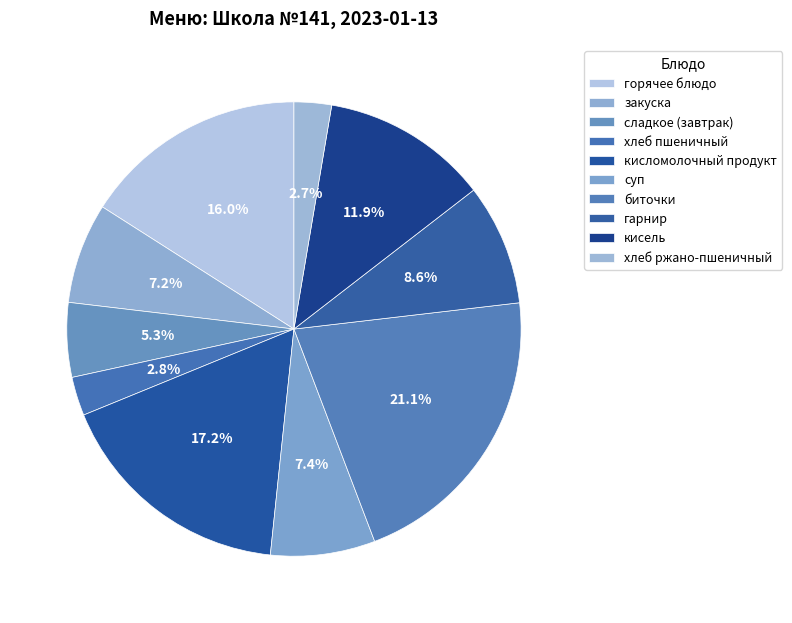

To the nearest percent, what portion does хлеб ржано-пшеничный represent?

3%